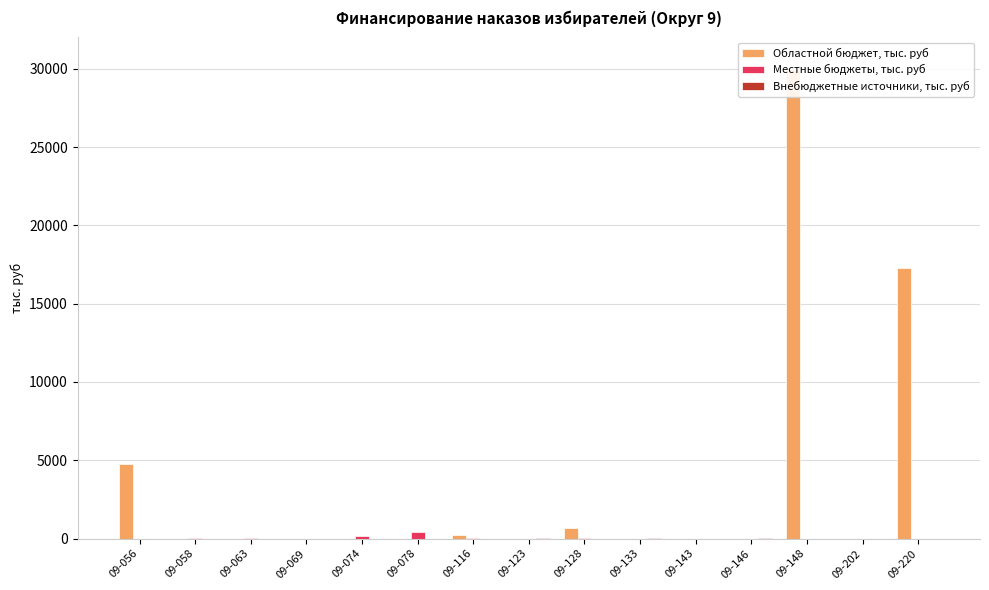

The Местные бюджеты, тыс. руб series shows -124.9 at 09-146. True or false?

False